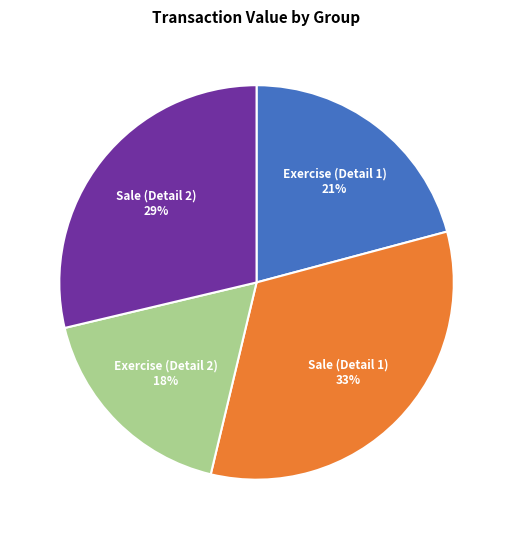

True or false: Sale (Detail 2) accounts for 29% of the total.

True